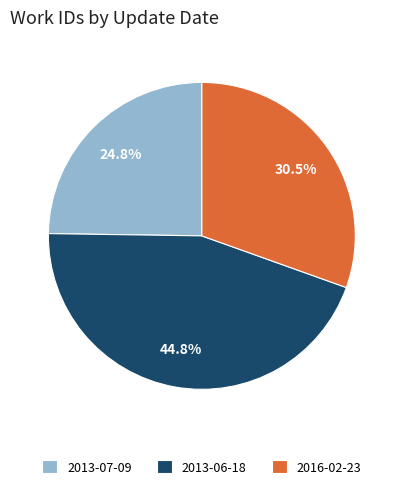

Which category has the smallest portion of the pie?

2013-07-09